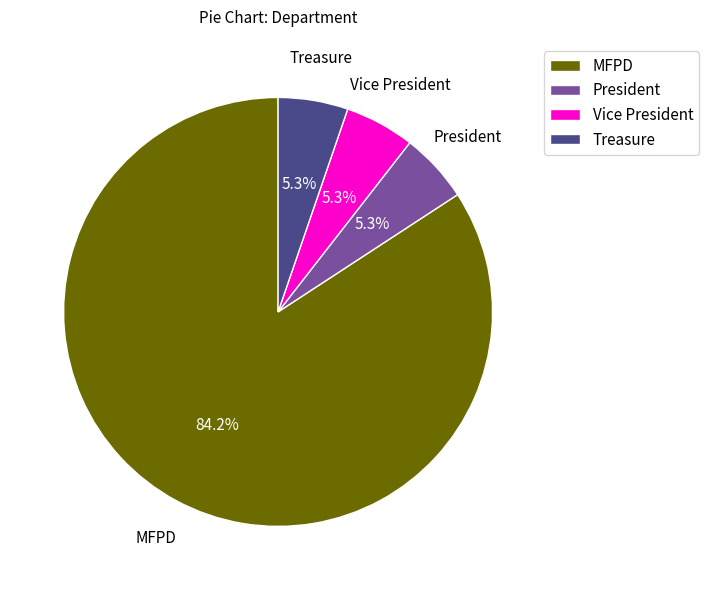

Is there a majority slice in this chart?

Yes